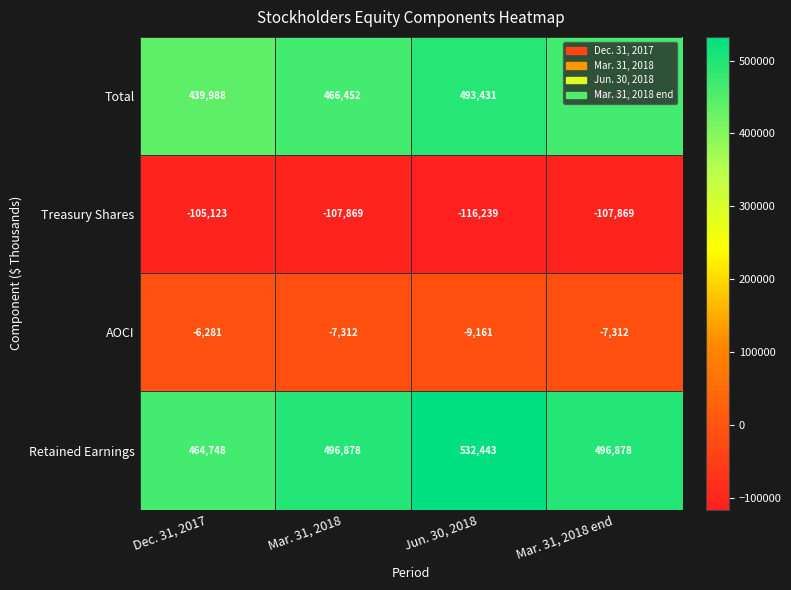

How many Total values are between 466452 and 493431?

3